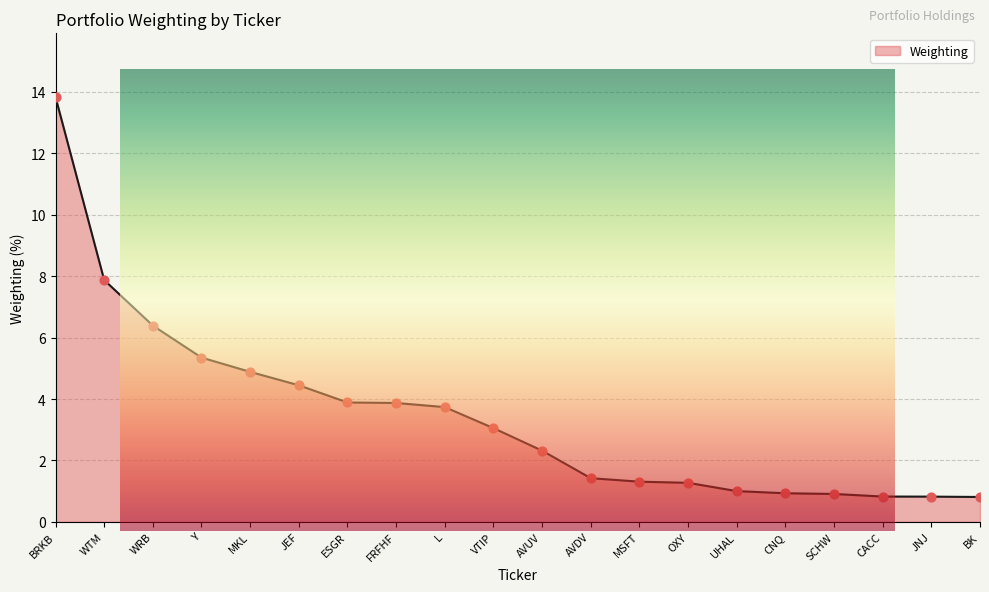

Between JEF and UHAL, which is larger?

JEF